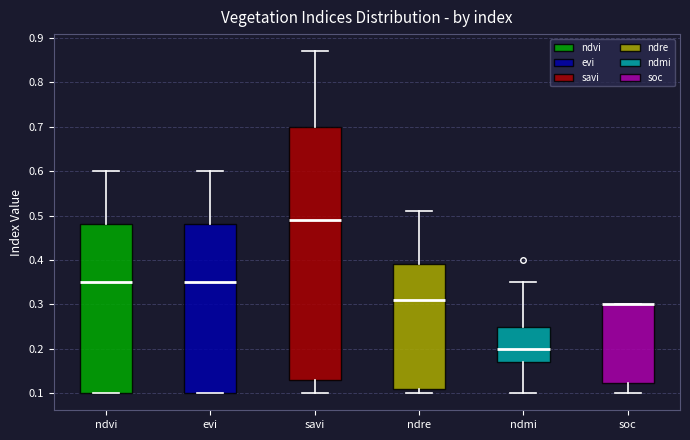

Where is the upper edge of the box for soc on the y-axis? The values are not printed on the chart, so give them approximately, as read against the axis.

0.30